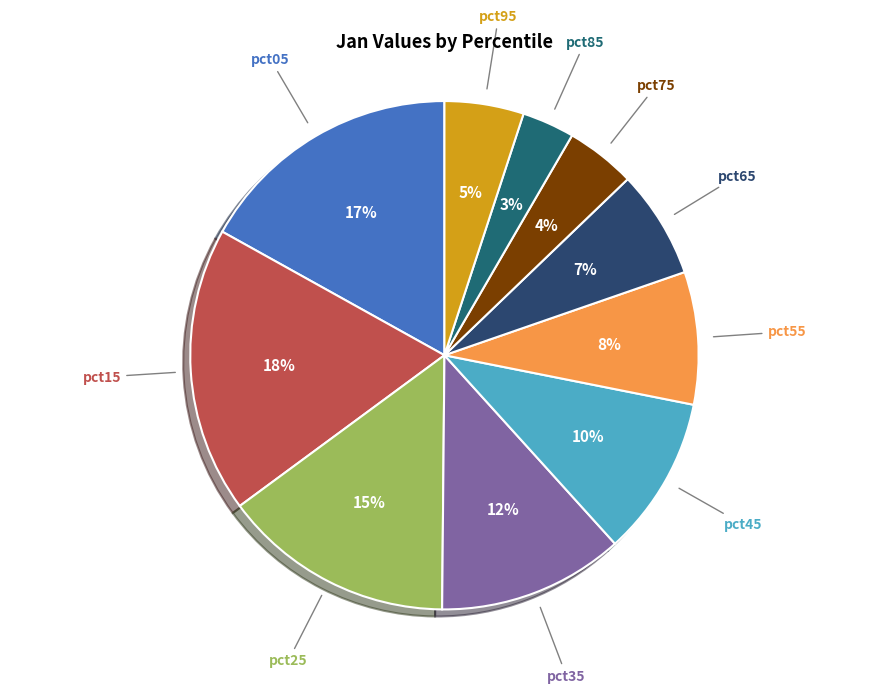

To the nearest percent, what portion does pct05 represent?

17%